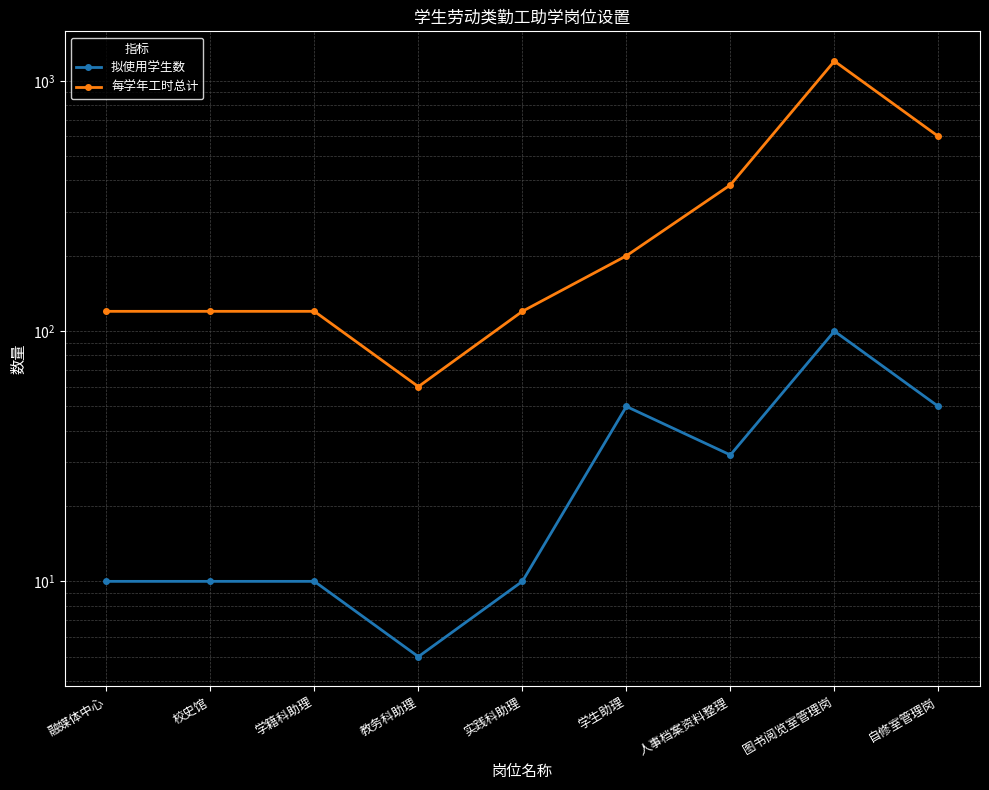

What is the sum of the 拟使用学生数 values at 实践科助理 and 学籍科助理?

20